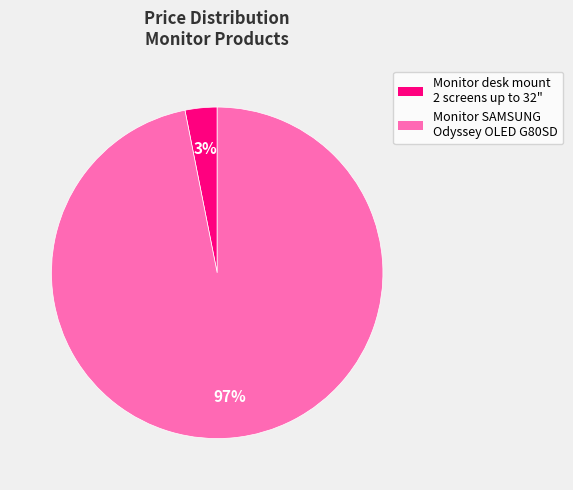

How many segments does this pie chart have?

2